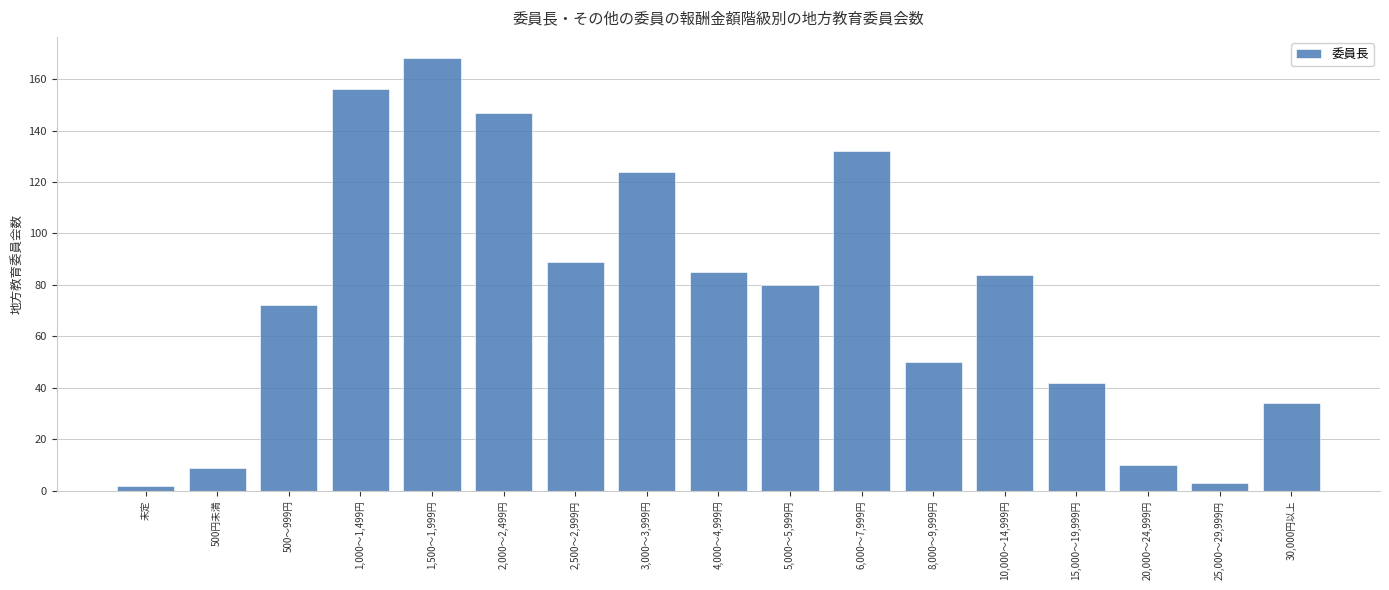

Reading right to left, extract all data points from this chart.

34	3	10	42	84	50	132	80	85	124	89	147	168	156	72	9	2